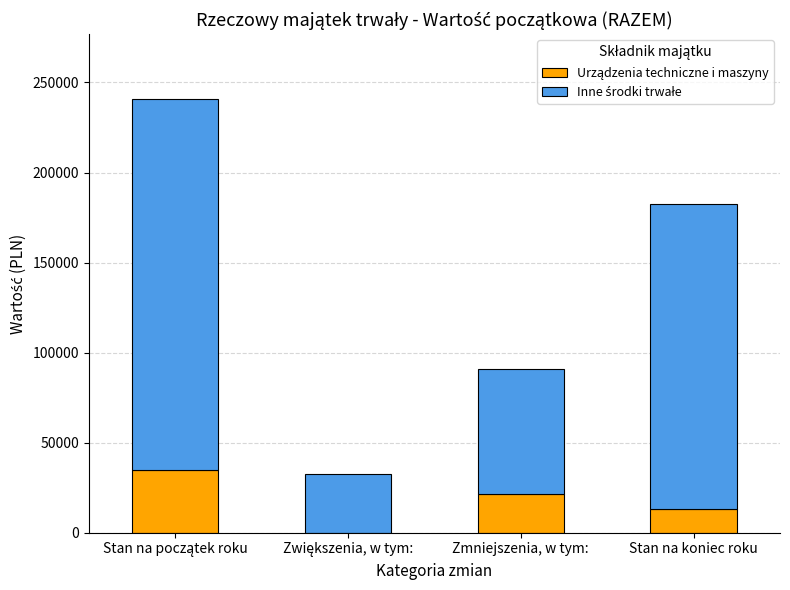

What is the total value across all series at Stan na koniec roku?

182429.8